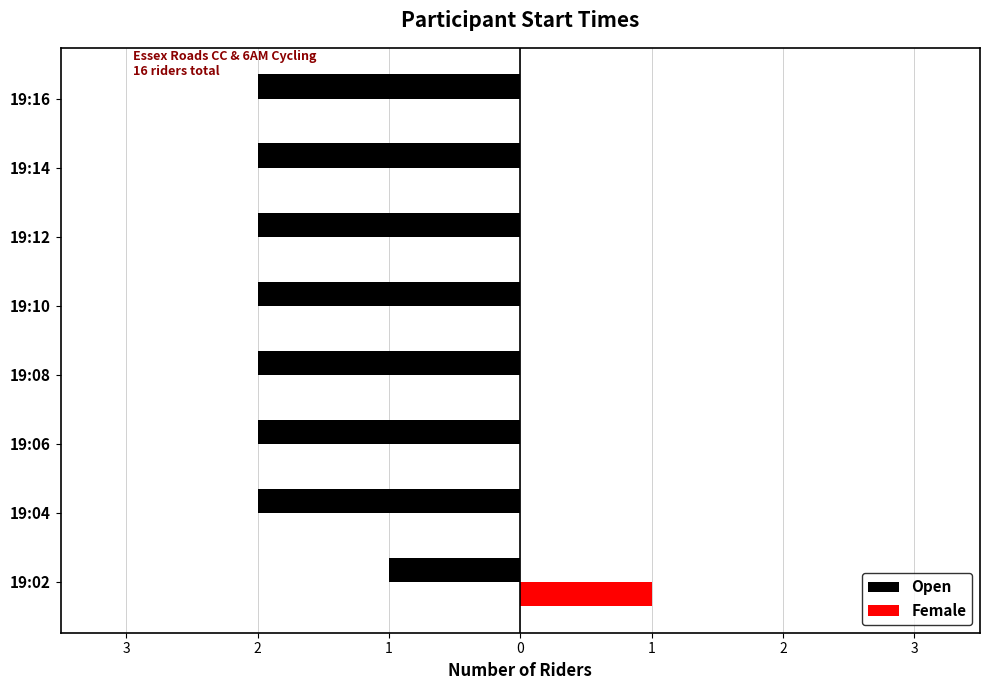

What are all the series names shown in the legend?

Open, Female